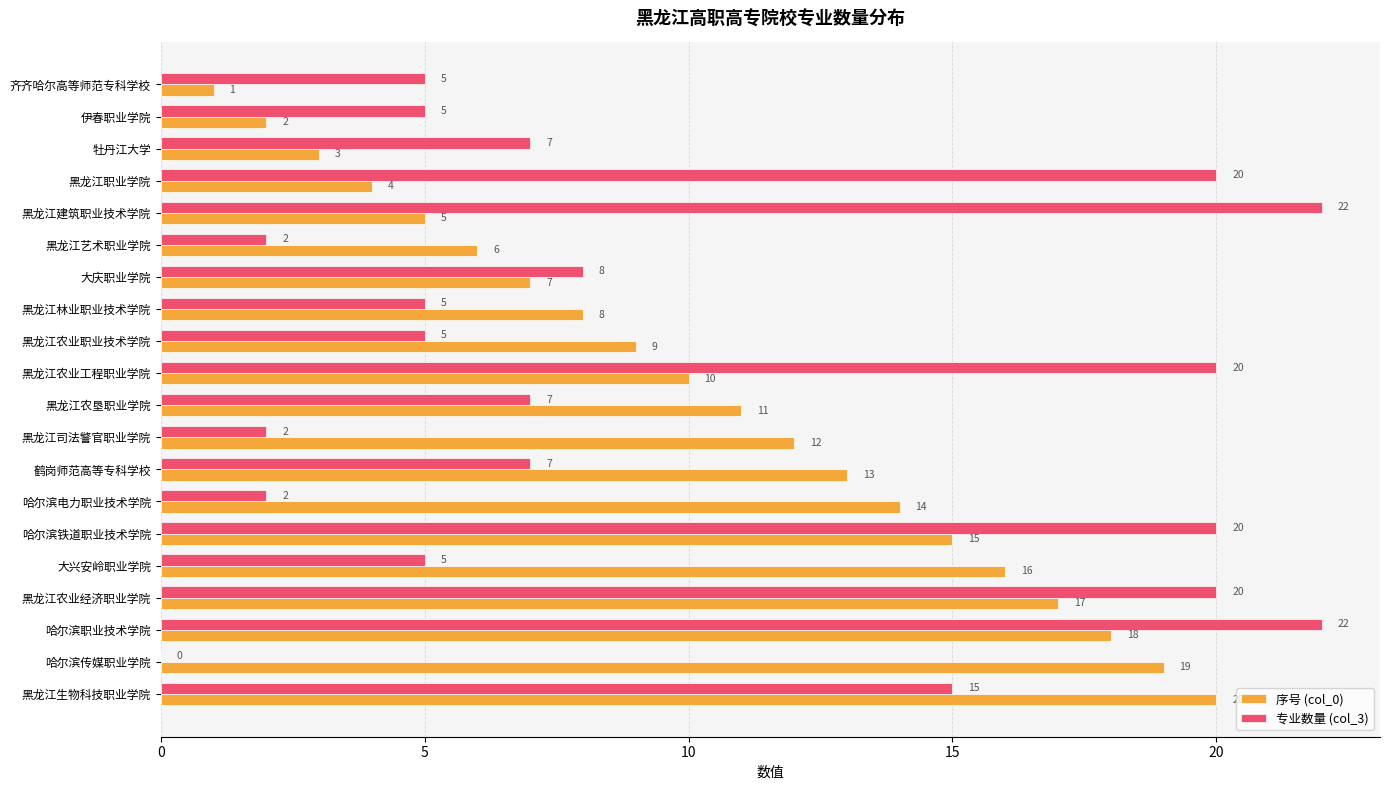

Where is 专业数量 (col_3) nearest to the value 11?

大庆职业学院